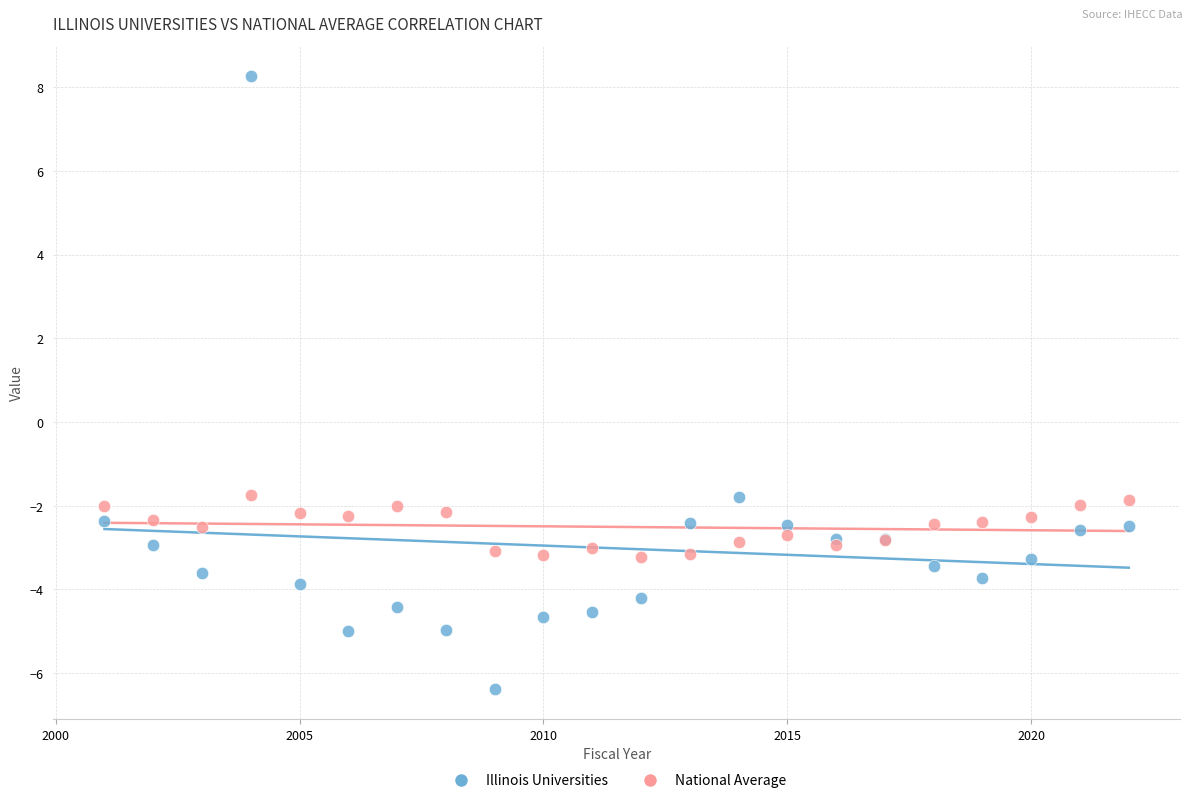

Which series reaches the maximum Y coordinate?

Illinois Universities